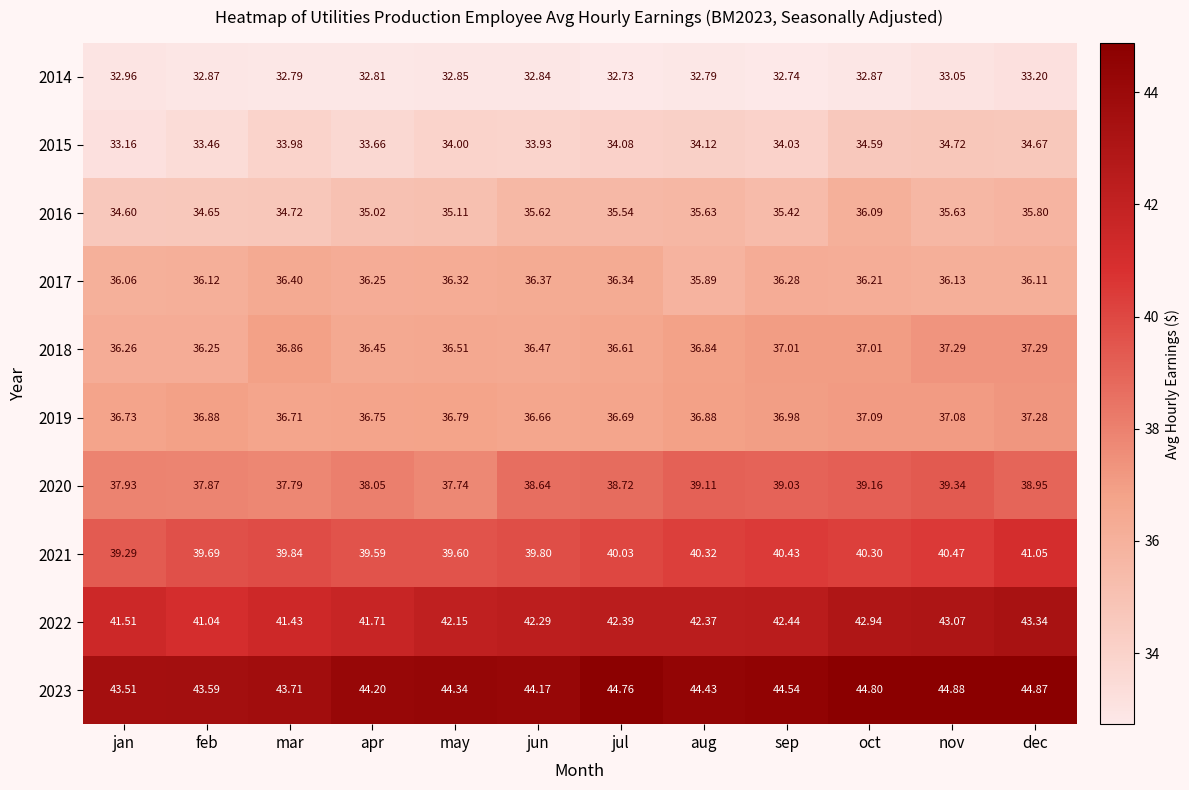

At which category is the sum across all series the highest?

dec